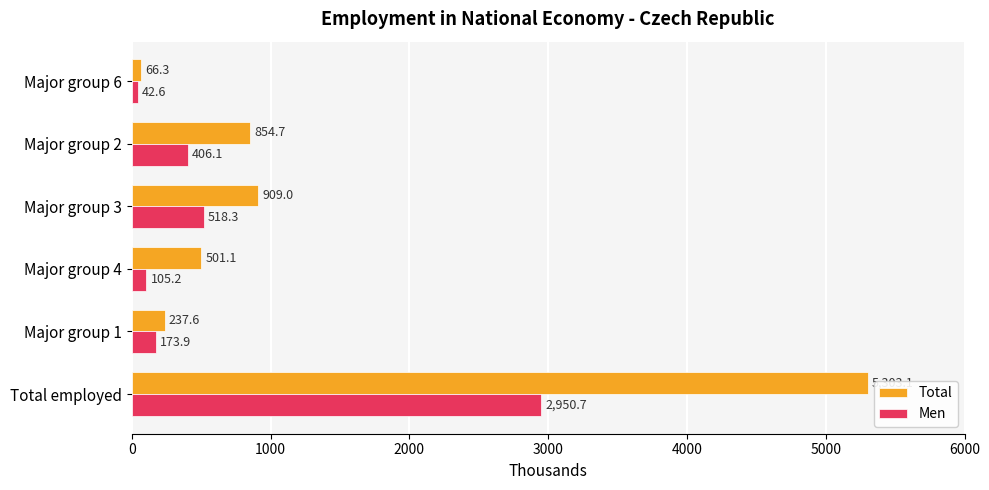

What is the sum of all Total values?

7871.8